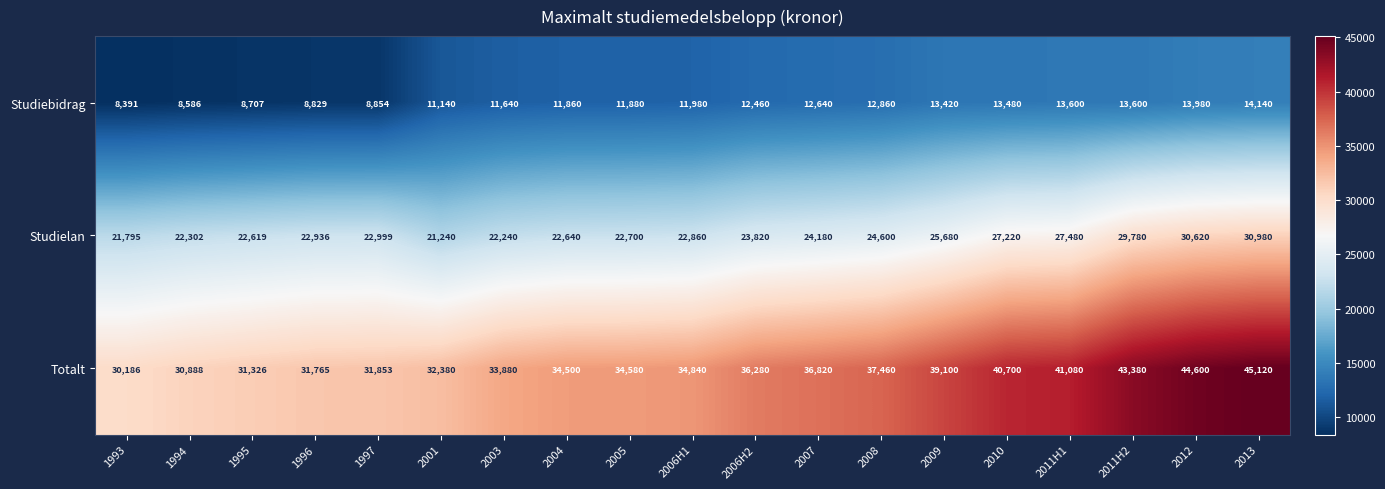

At which category is the sum across all series the highest?

2013